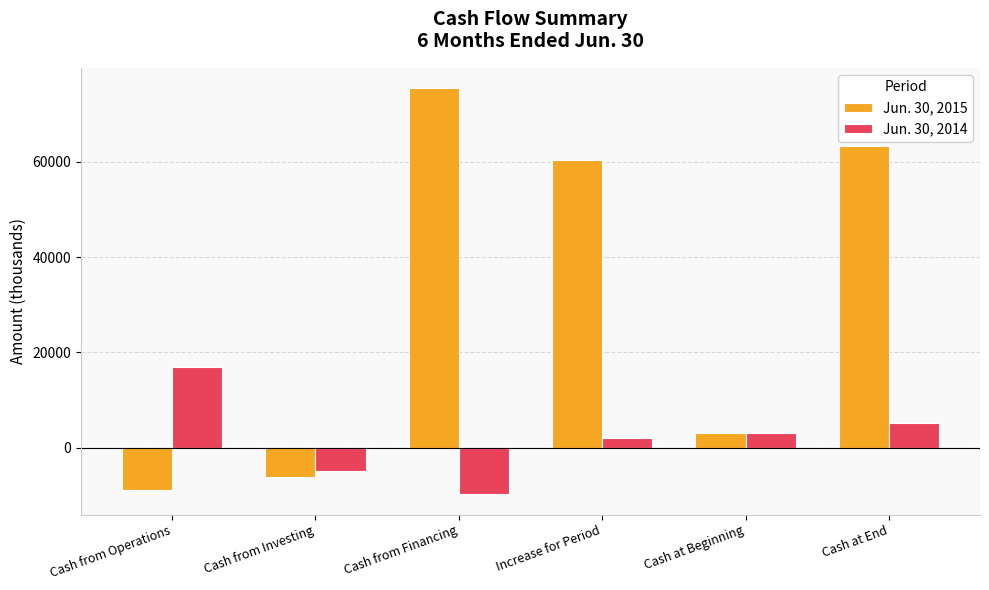

How many values in Jun. 30, 2014 are above zero?

4